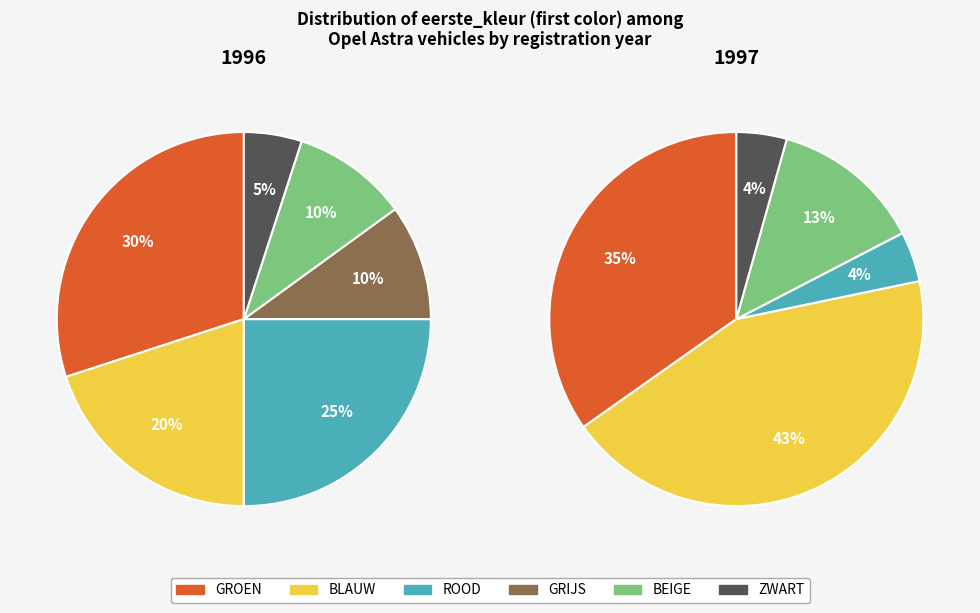

Which category has the biggest portion of the pie?

GROEN